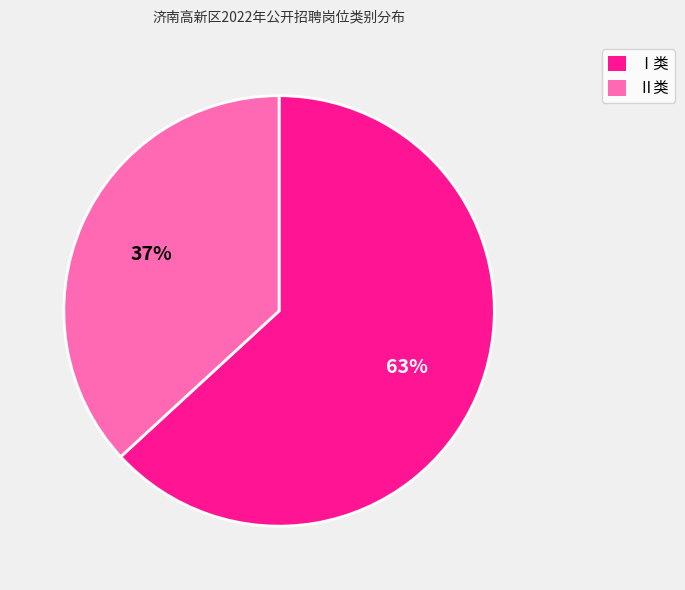

Is there any slice that represents more than half of the pie?

Yes